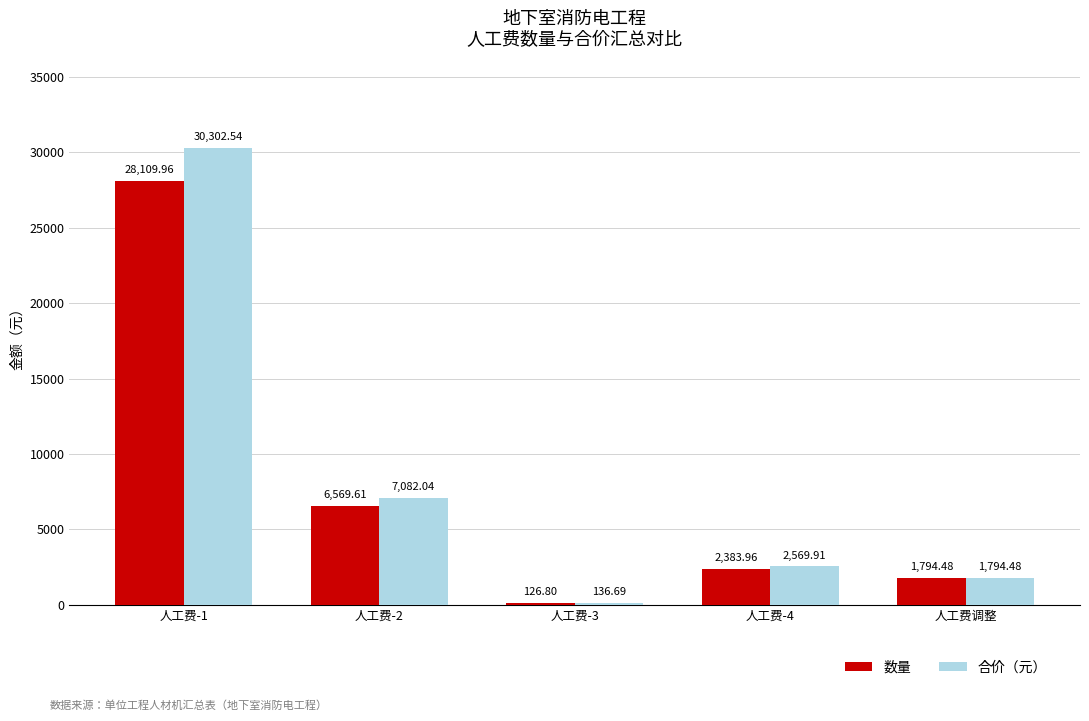

What is the average value of the 数量 series?

7797.0